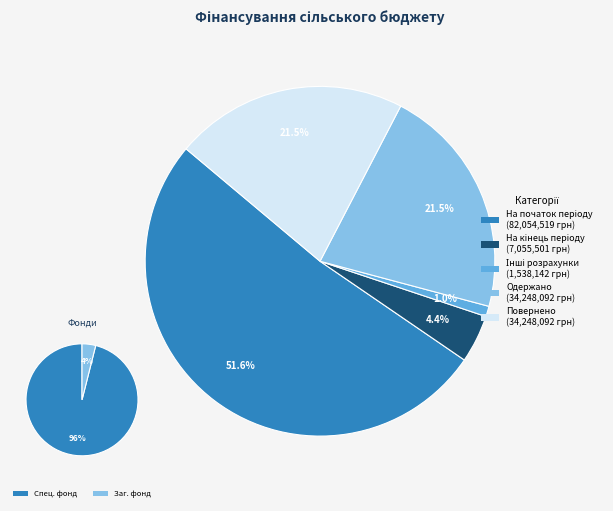

Count the number of slices in the pie.

5